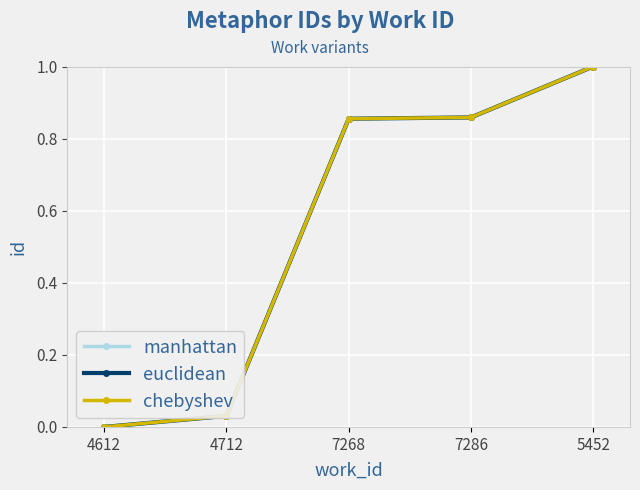

Is this an area chart (filled region under the line)?

No